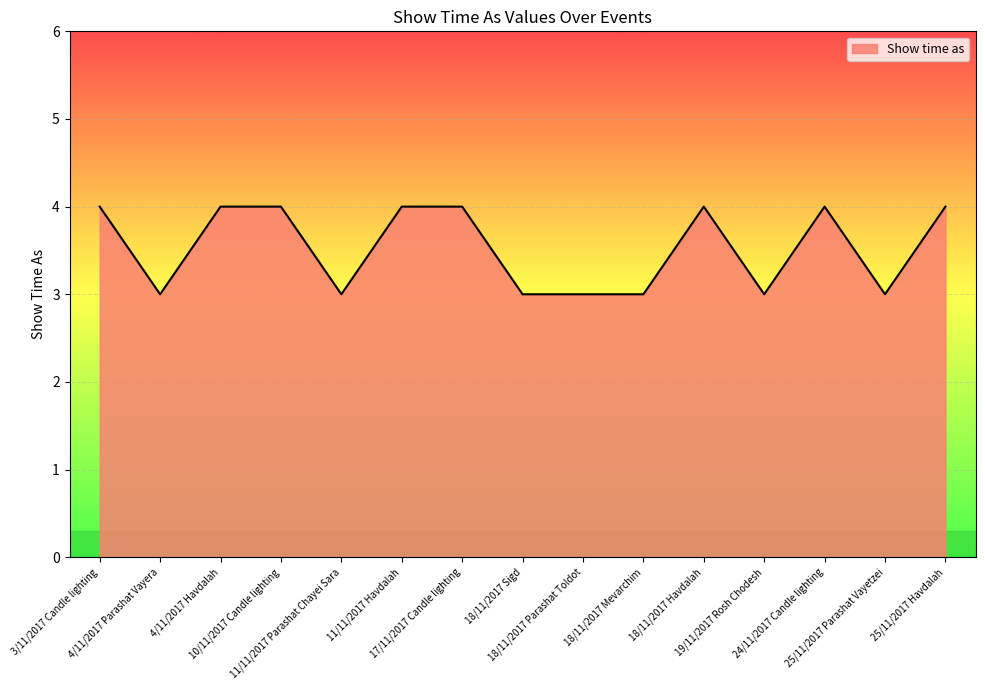

What is the greatest value displayed?

4